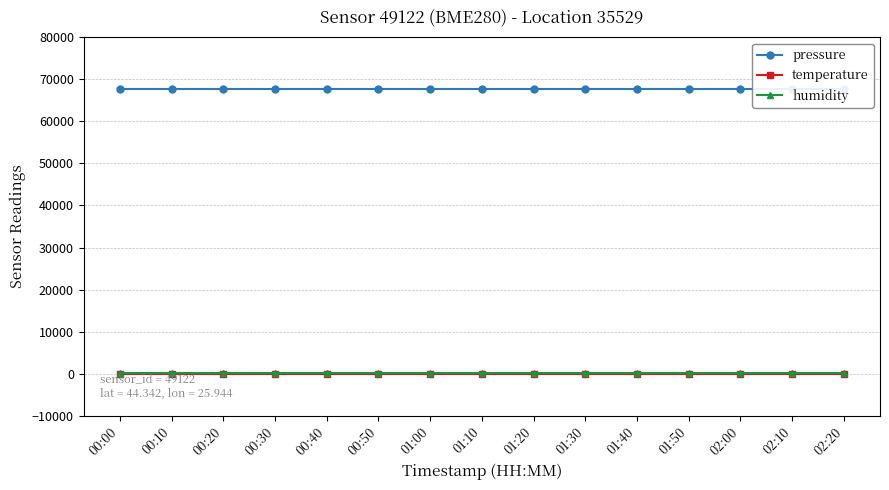

Is the value of temperature at 00:30 greater than the value of humidity at 01:30?

No